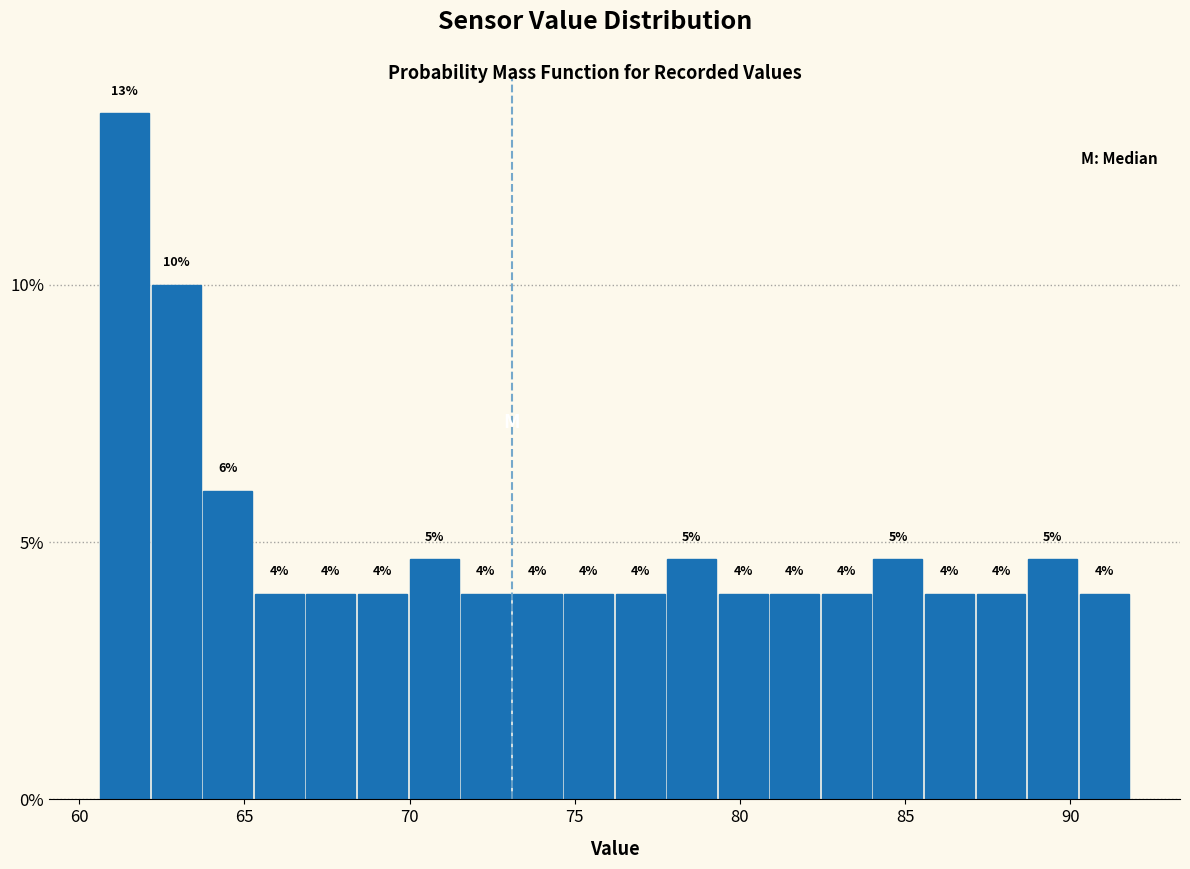

Read against the x-axis, roughly where is the centre of the tallest bar?

61.5